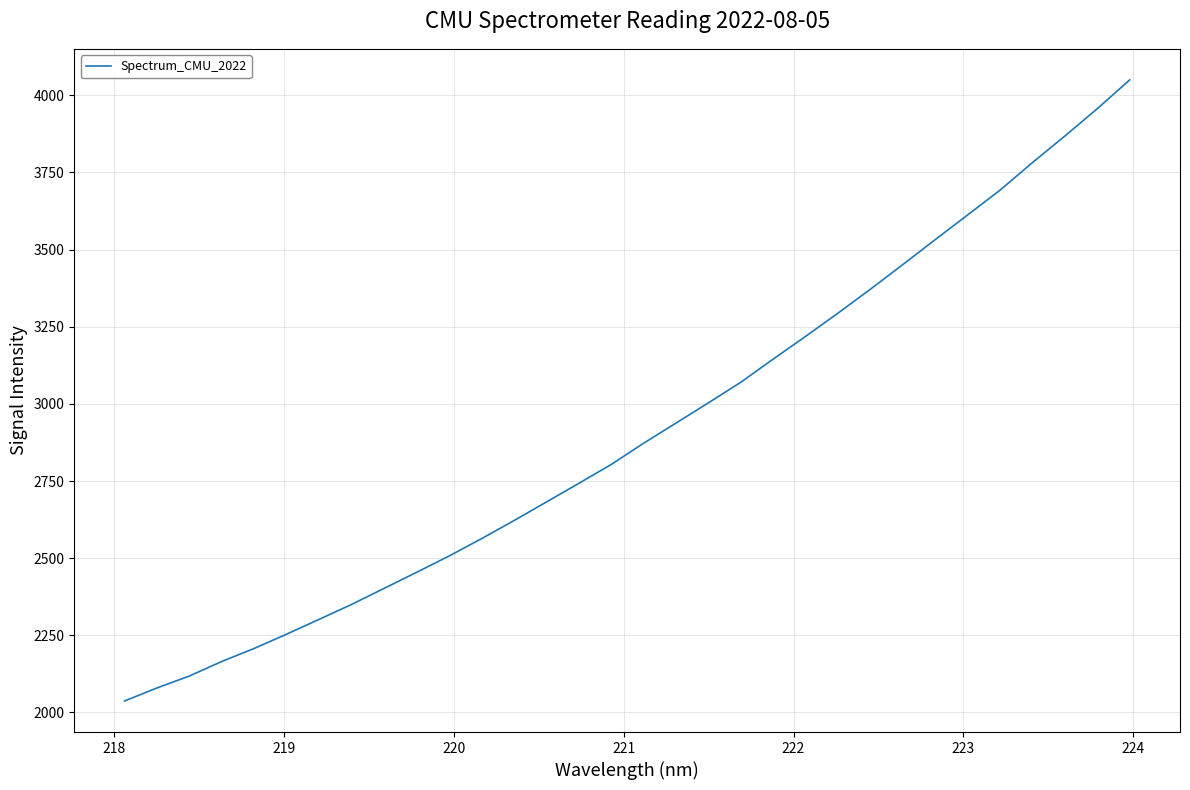

What is the difference between the maximum and minimum values?

2012.6